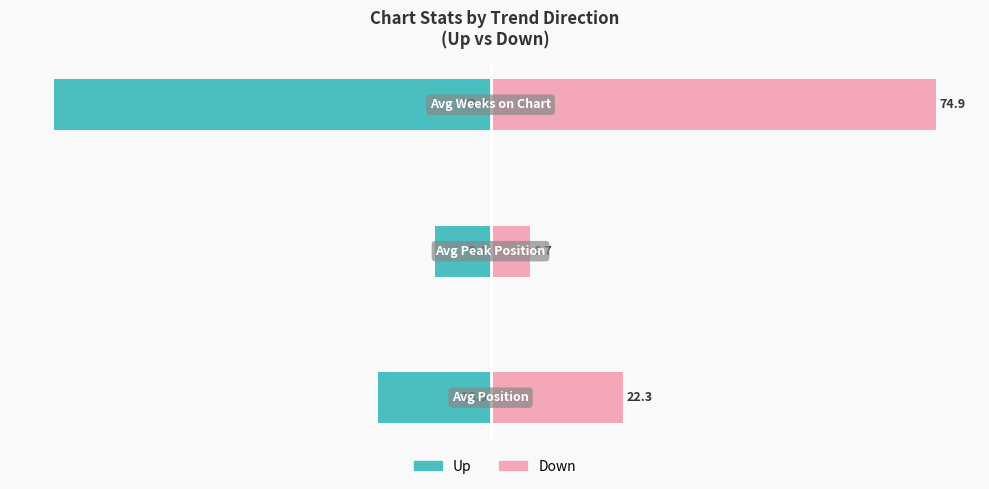

How many data points in Up are less than -18?

2